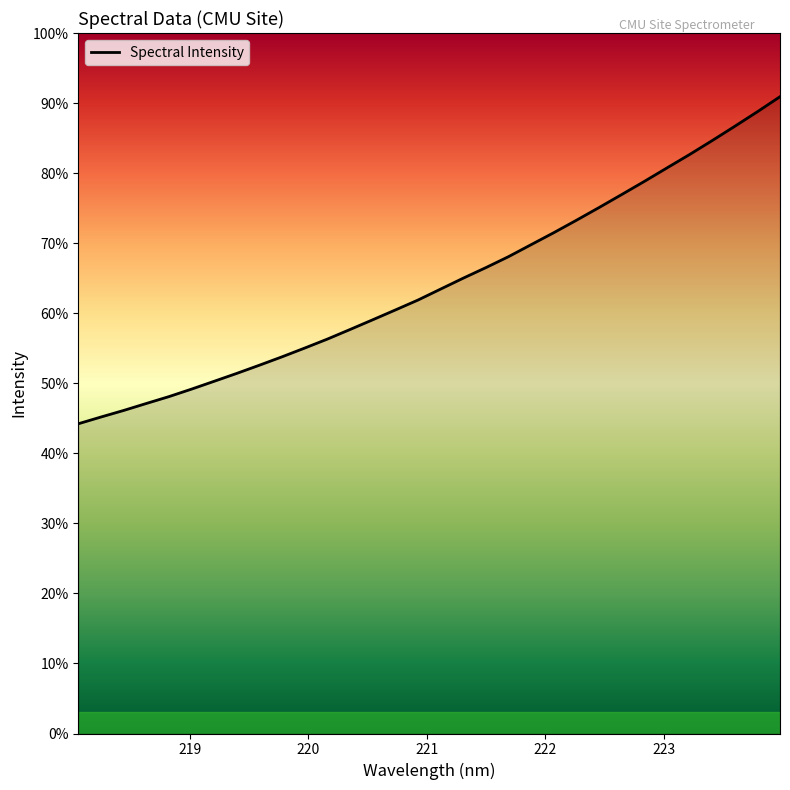

Which label corresponds to the largest value in the chart?

223.9802